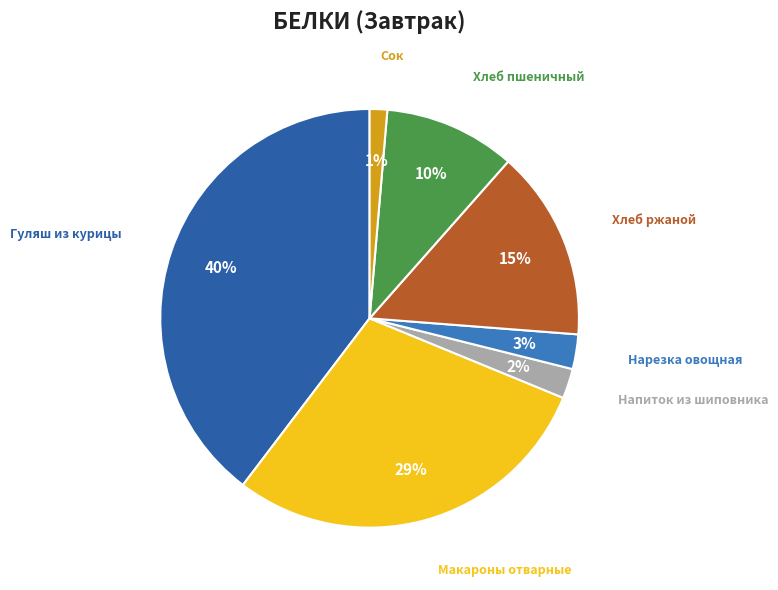

Is Гуляш из курицы the majority of the pie?

No